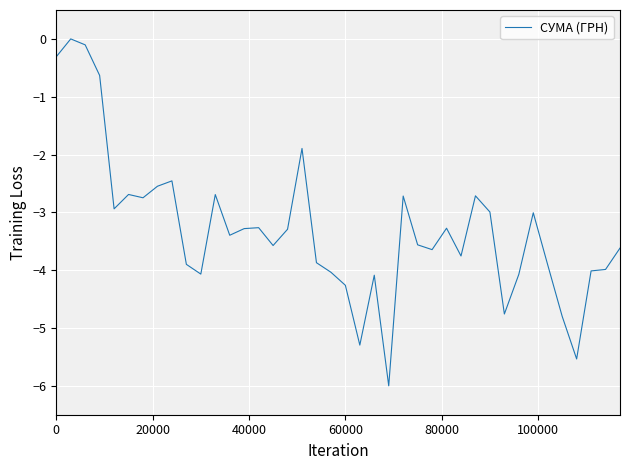

What is the difference between the maximum and minimum values?

6.0